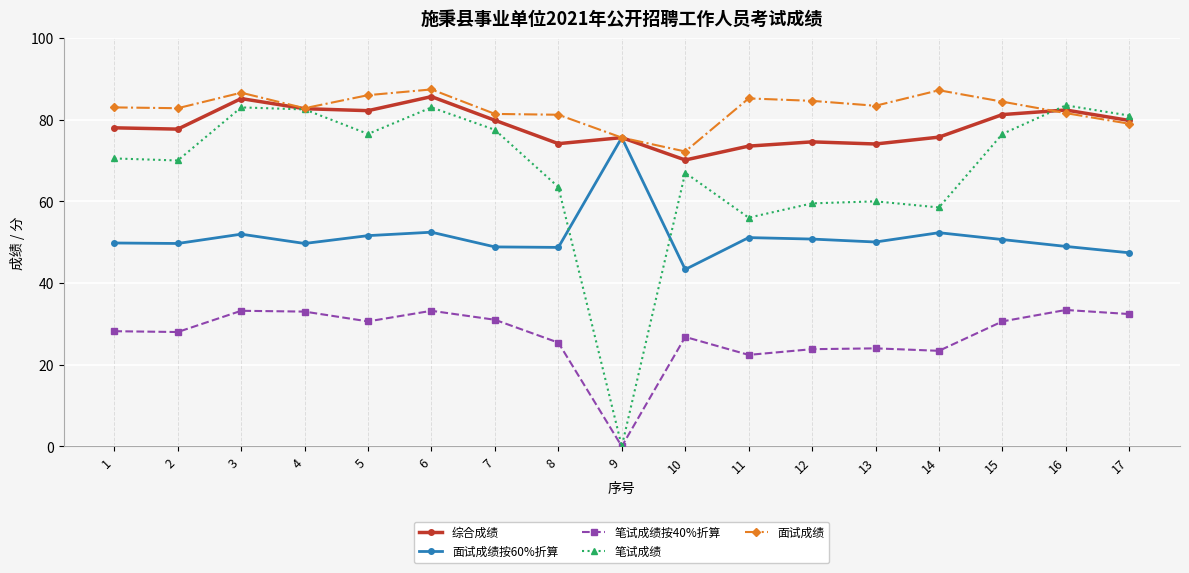

How many positive values does the 笔试成绩 series have?

16